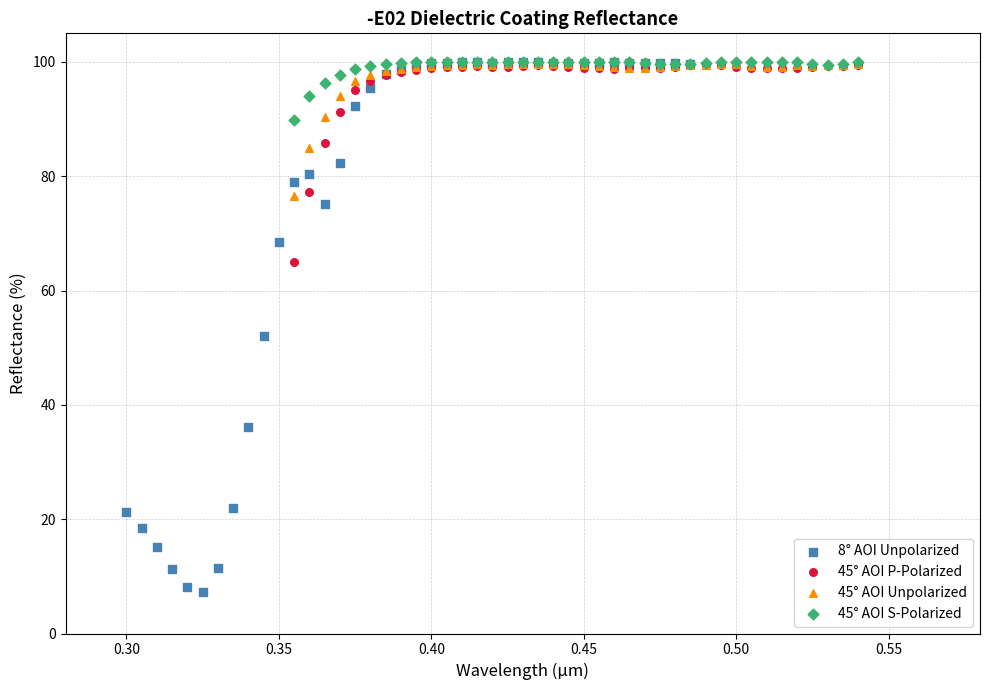

Which series reaches the minimum Y coordinate?

8° AOI Unpolarized